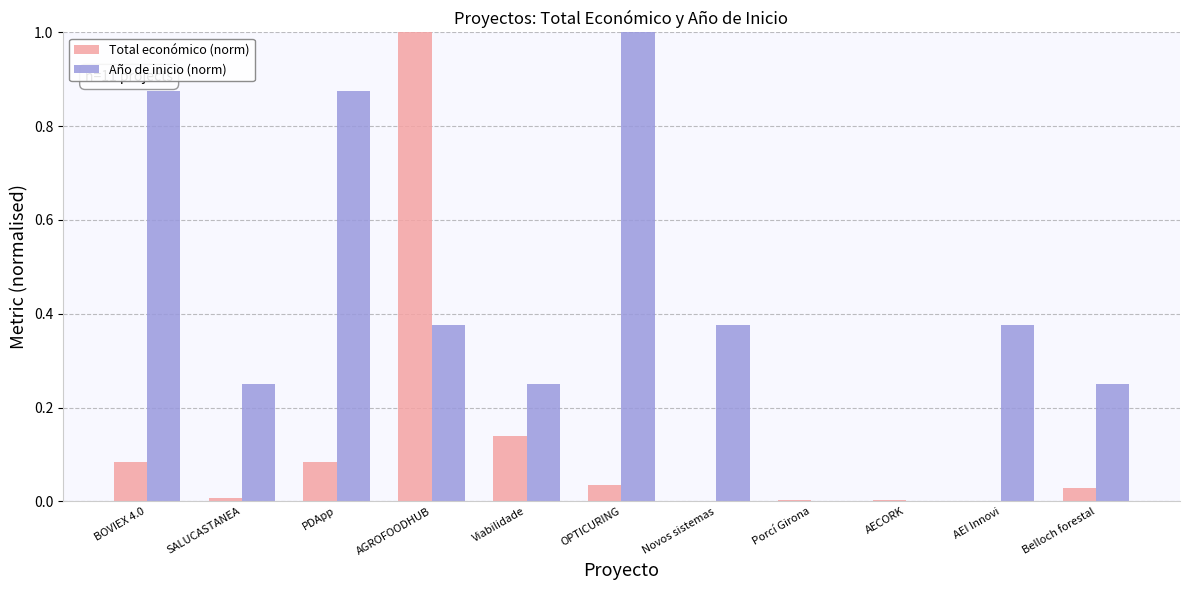

What is the sum of the Año de inicio (norm) values at Belloch forestal and PDApp?

1.1